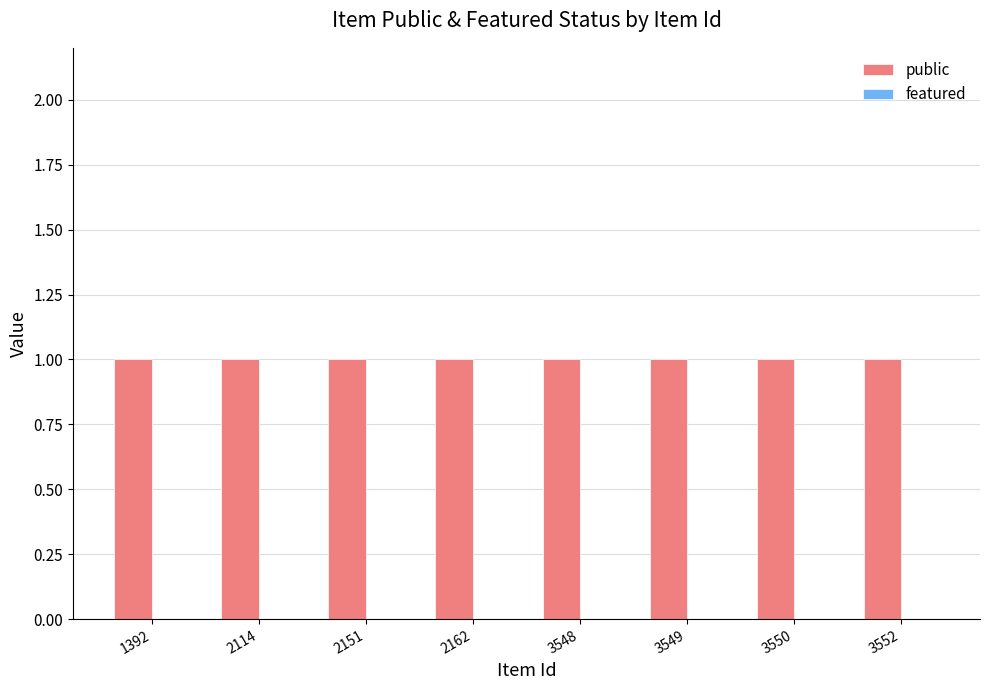

True or false: featured has a value of 0 at 2114.

True